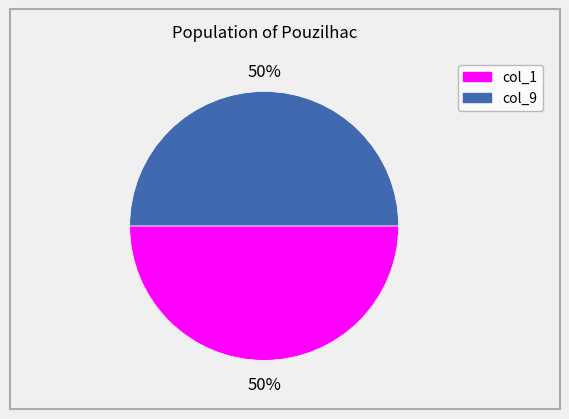

To the nearest percent, what is the average slice percentage?

50%